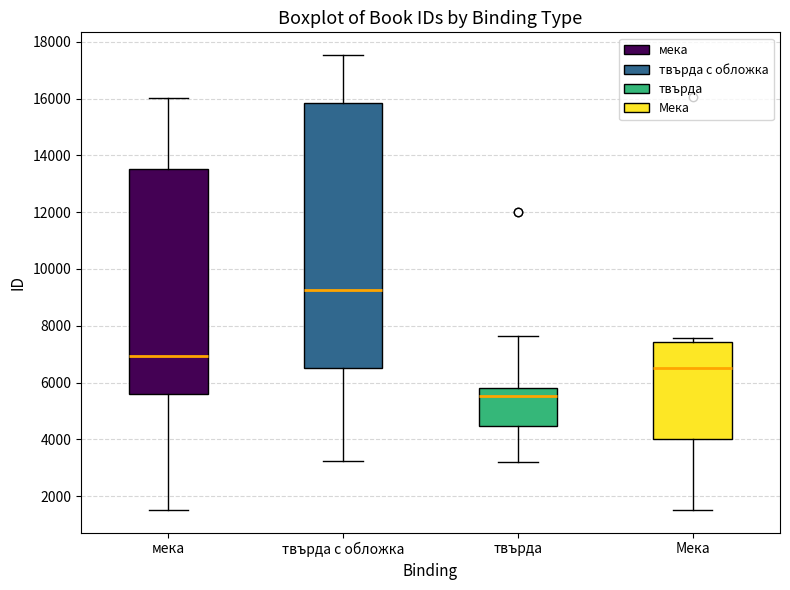

Which box's median line is the lowest?

твърда